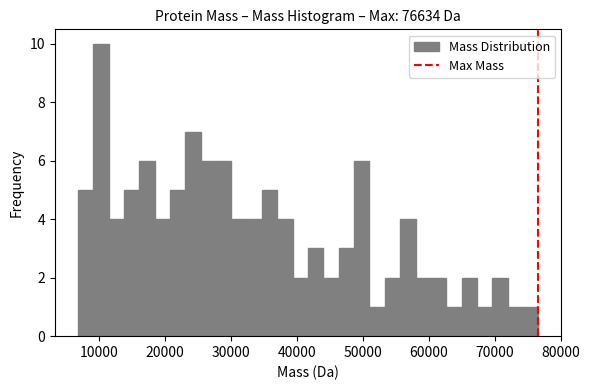

Around what value on the x-axis is the tallest bar? Give the approximate position of its centre, as read against the axis.

10000